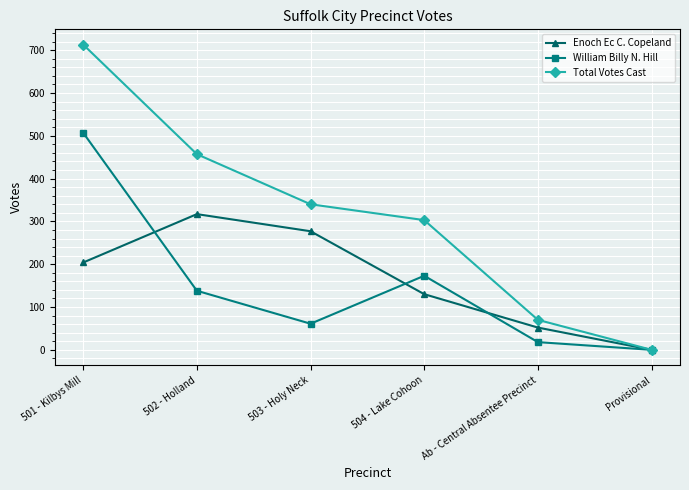

What is the label of the 5th point from the left?

Ab - Central Absentee Precinct